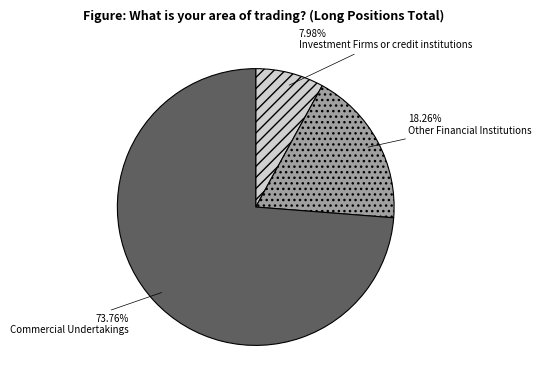

Do Commercial Undertakings and Investment Firms or credit institutions together represent more than half of the pie?

Yes